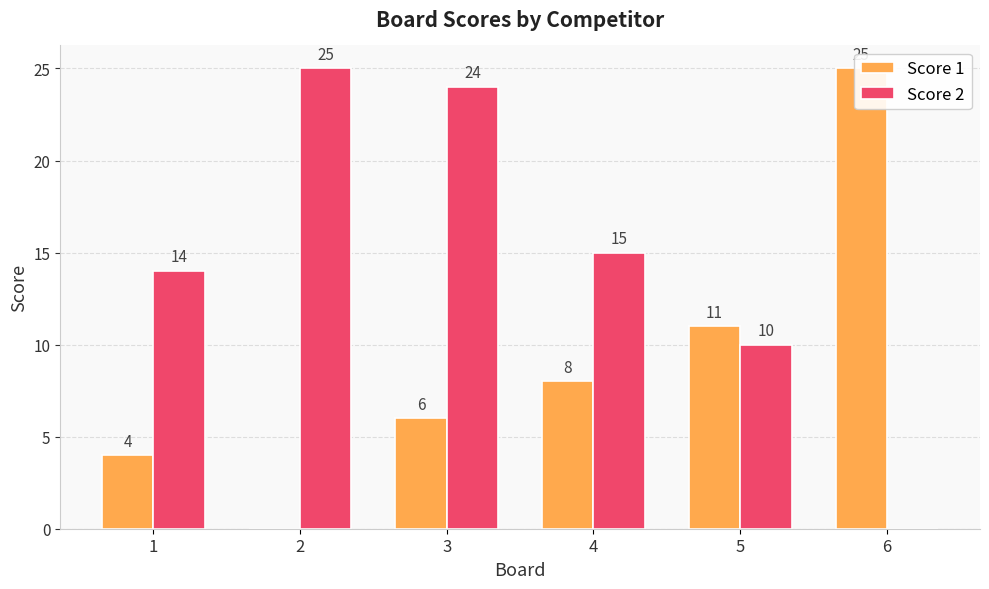

Which series has the largest range (max minus min)?

Score 1